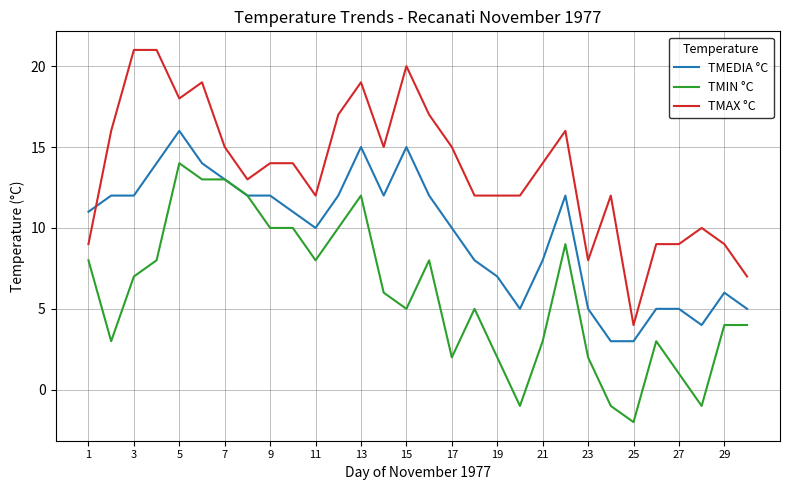

List the series in order of their peak value, highest first.

TMAX °C, TMEDIA °C, TMIN °C